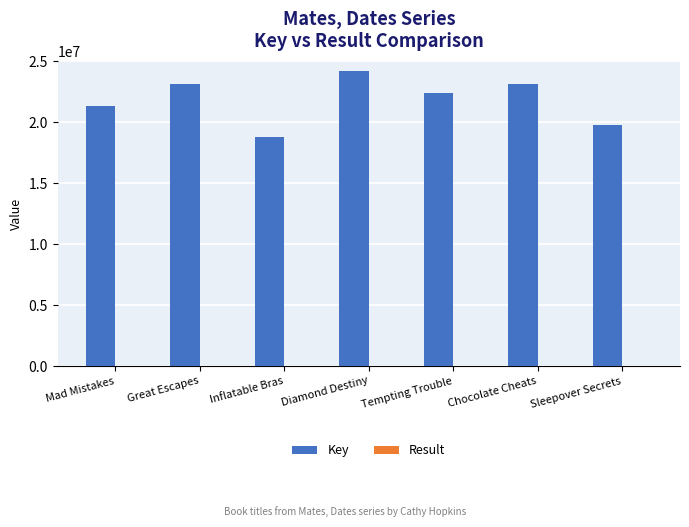

Which category has the highest value across all series?

Diamond Destiny